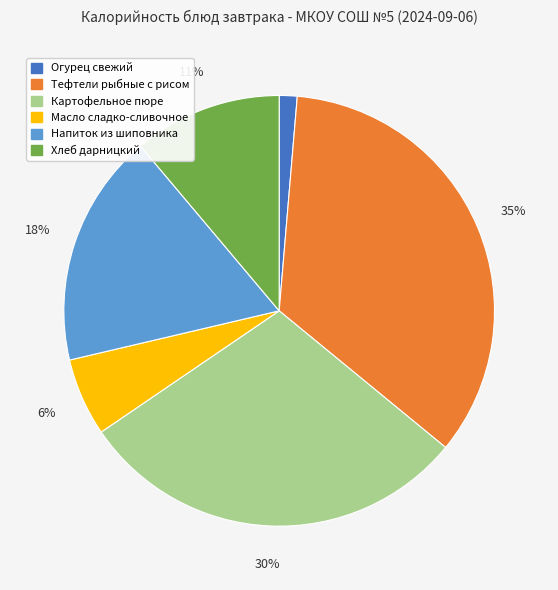

What is the smallest slice in the pie chart?

Огурец свежий